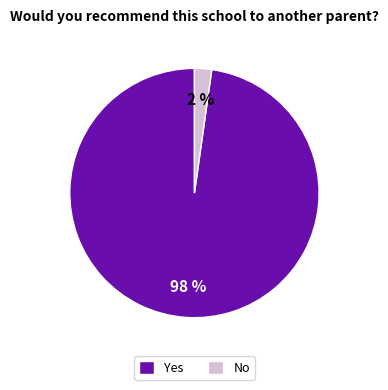

Combined, do No and Yes account for over 50%?

Yes